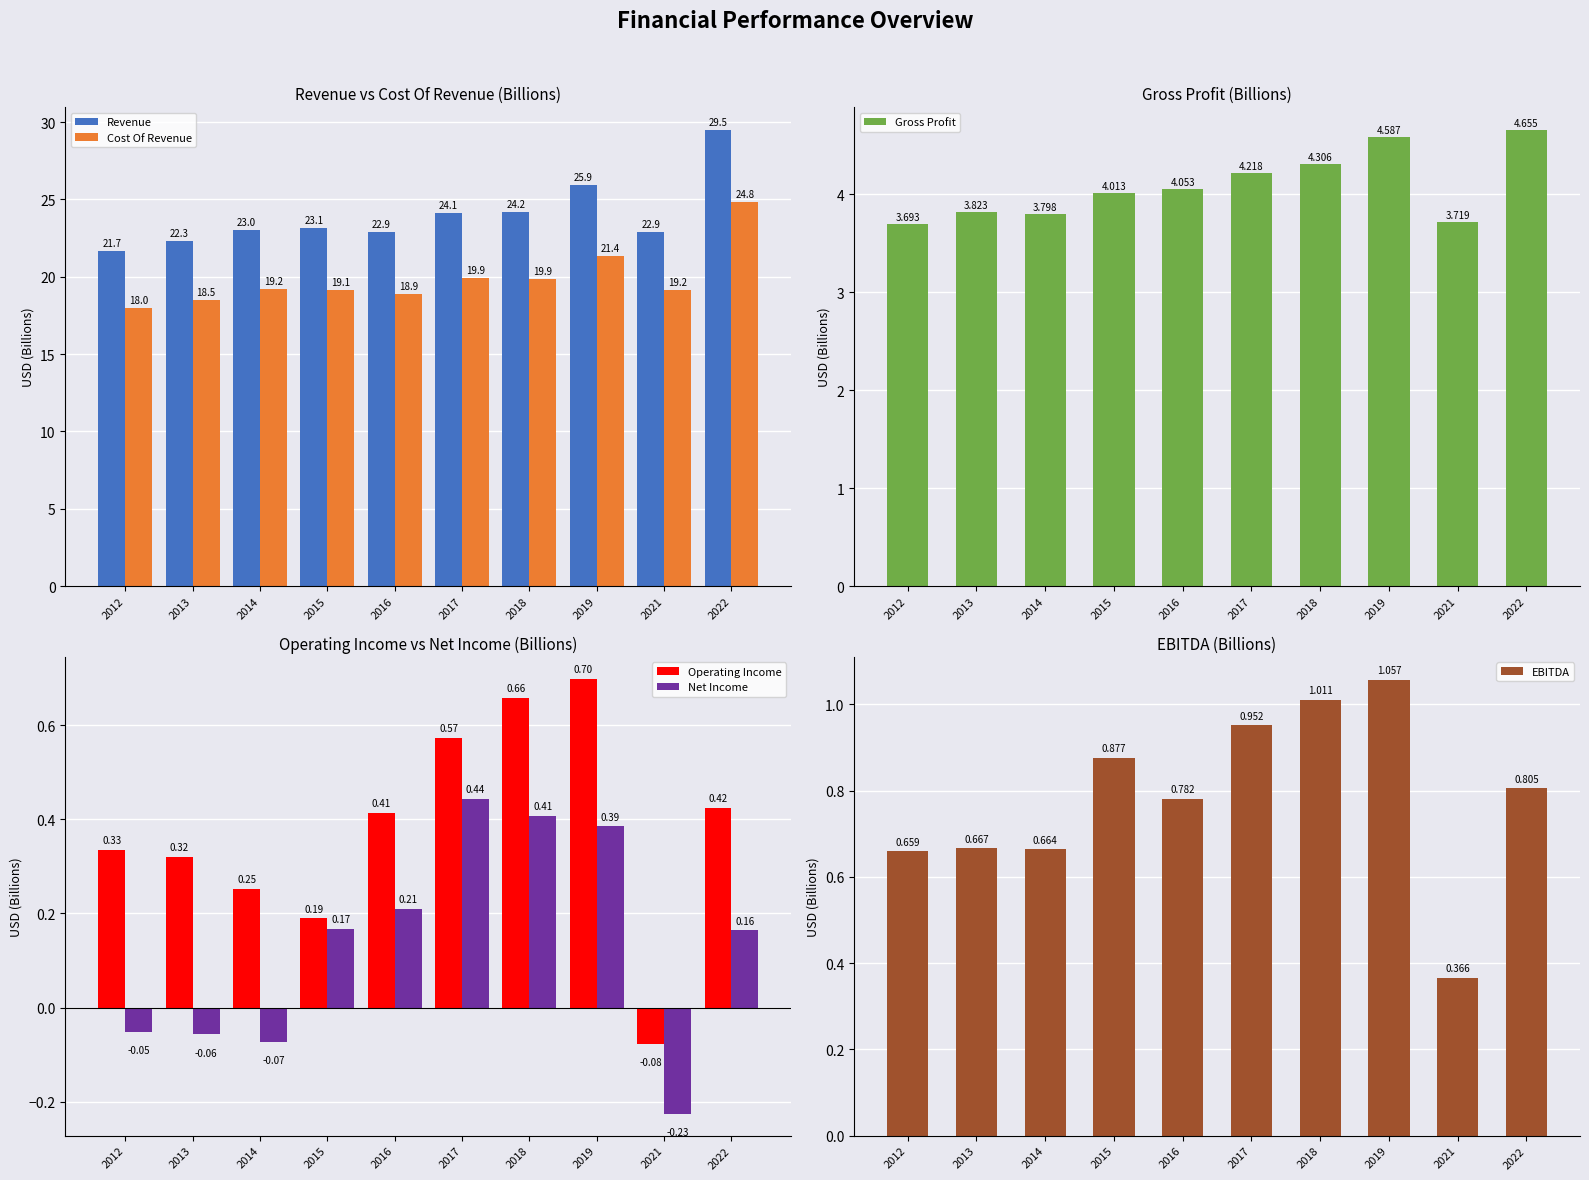

Are the bars horizontal?

No